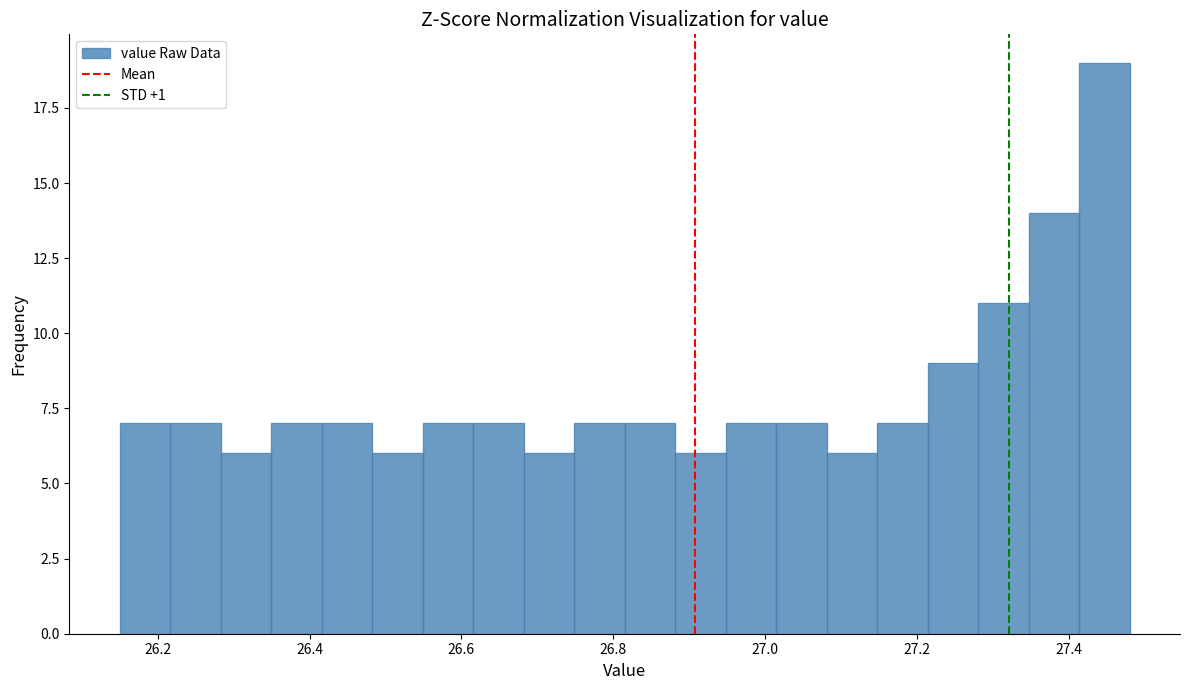

Around what value on the x-axis is the tallest bar? Give the approximate position of its centre, as read against the axis.

27.44